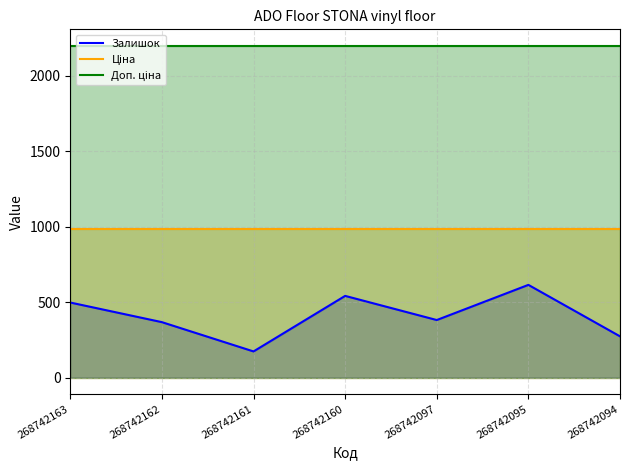

How many data points in Залишок are less than 381?

3